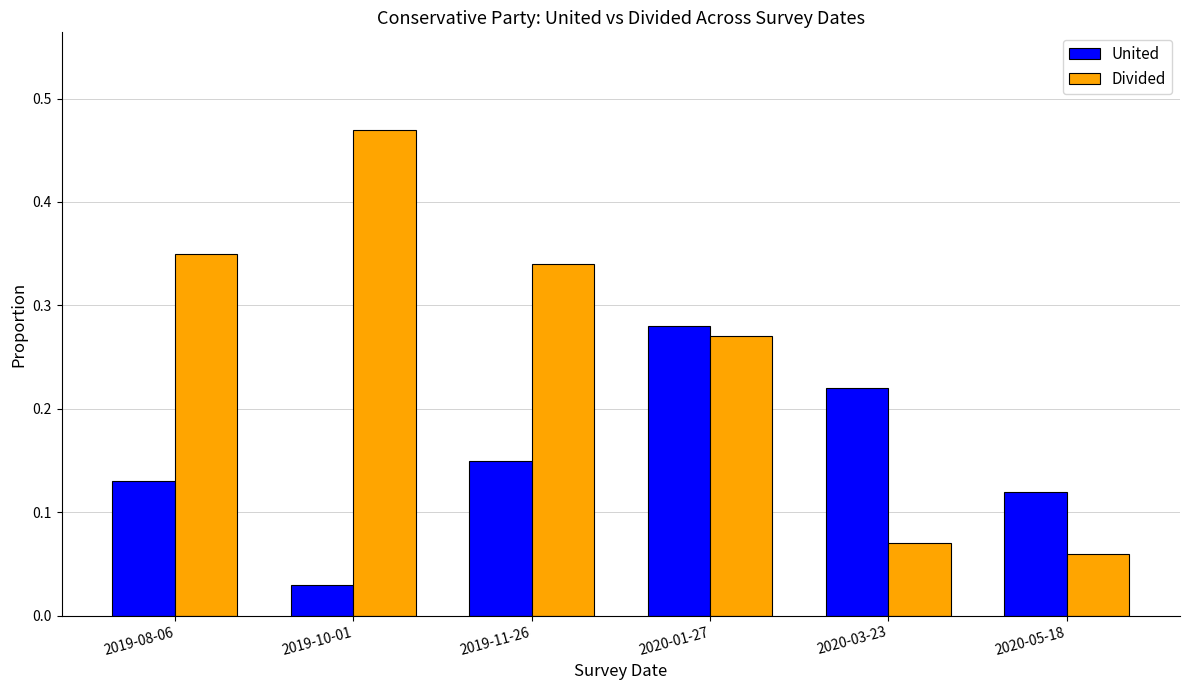

Which series has the largest range (max minus min)?

Divided